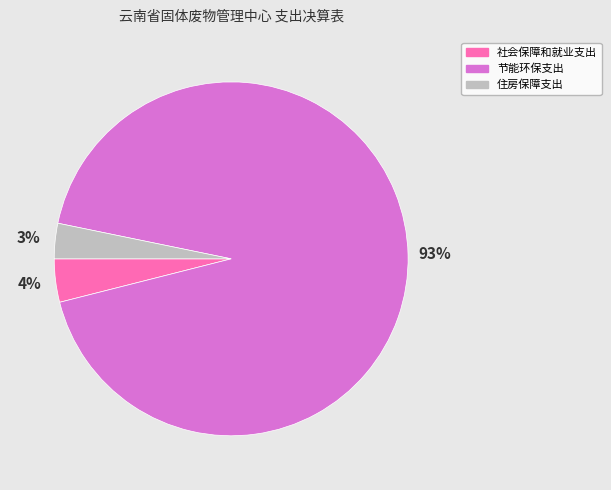

Combined, do 社会保障和就业支出 and 住房保障支出 account for over 50%?

No